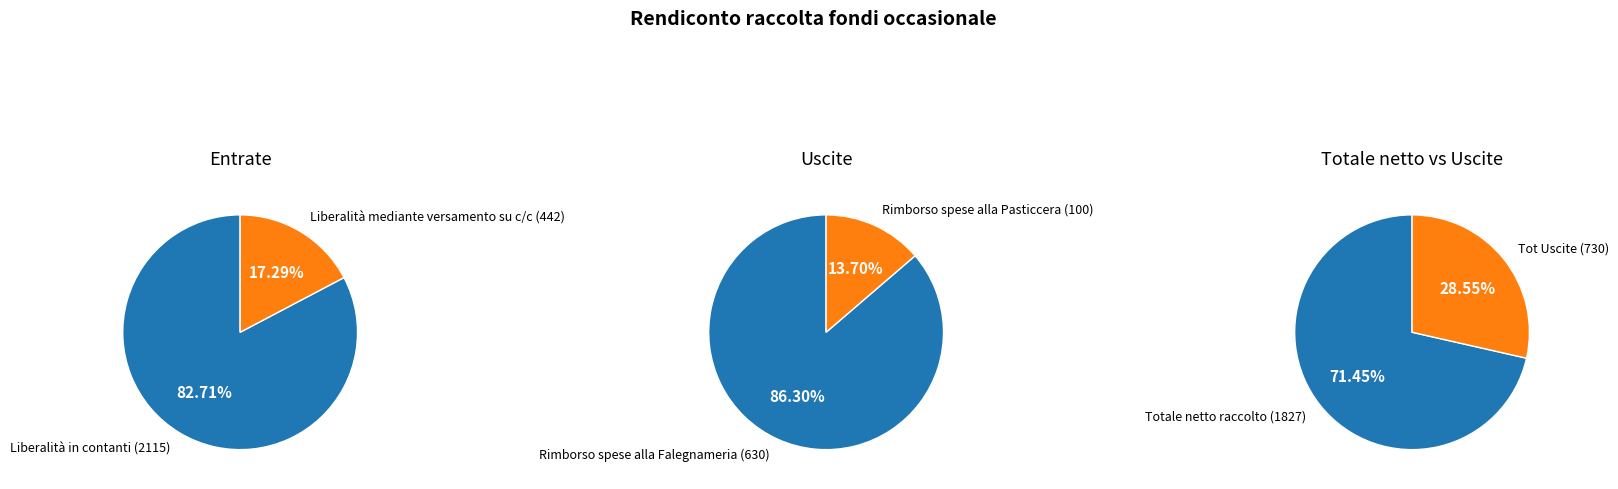

To the nearest percent, what portion does 1 represent?

14%